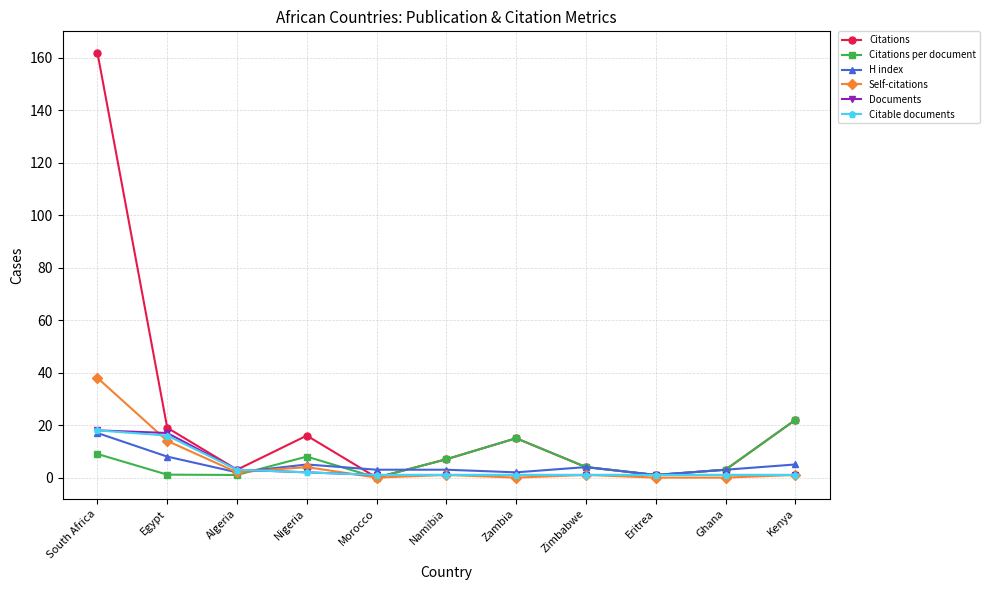

At which category is the sum across all series the highest?

South Africa